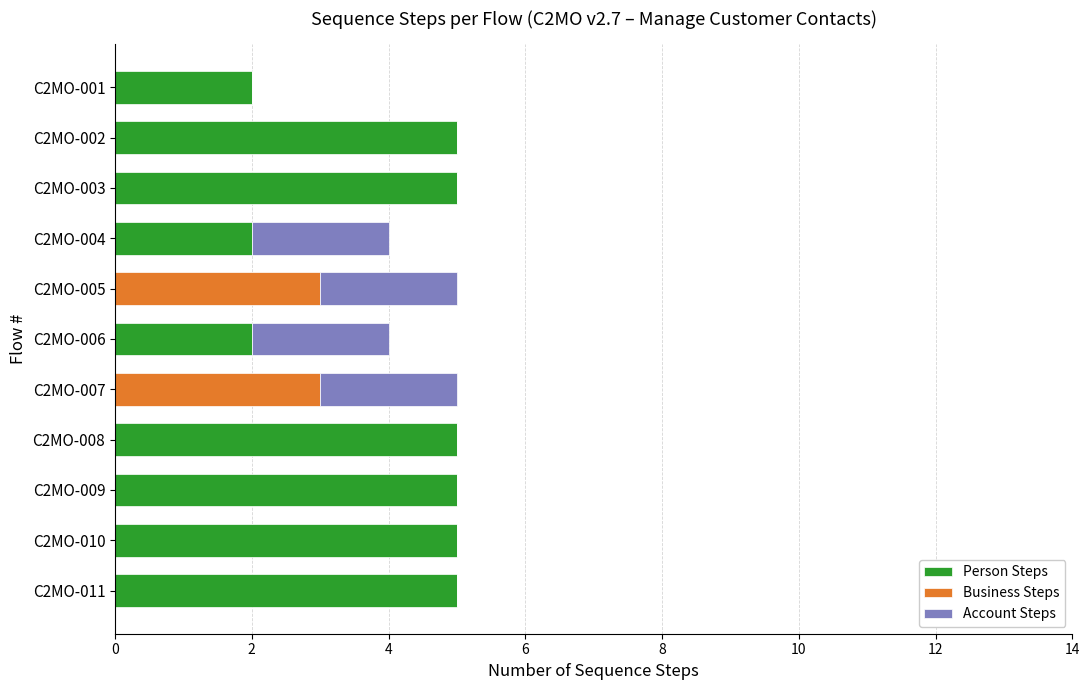

The Person Steps series shows 5 at C2MO-011. True or false?

True